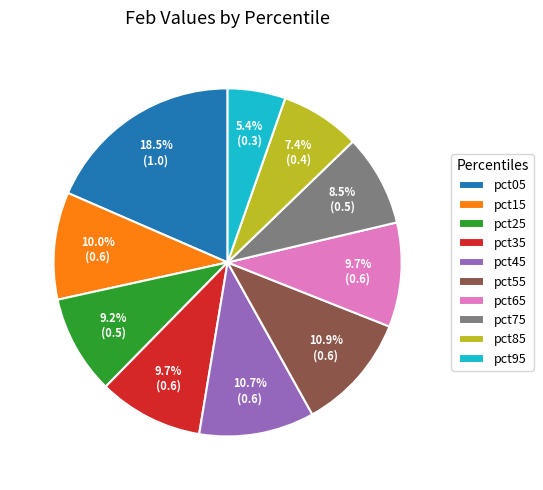

What is the smallest slice in the pie chart?

pct95